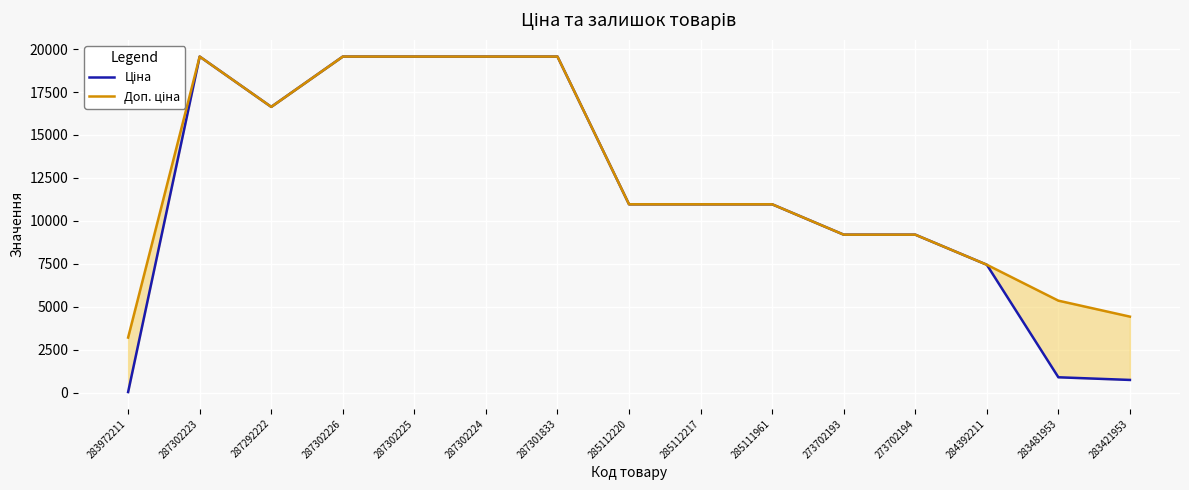

True or false: Доп. ціна and Ціна intersect in this chart.

False